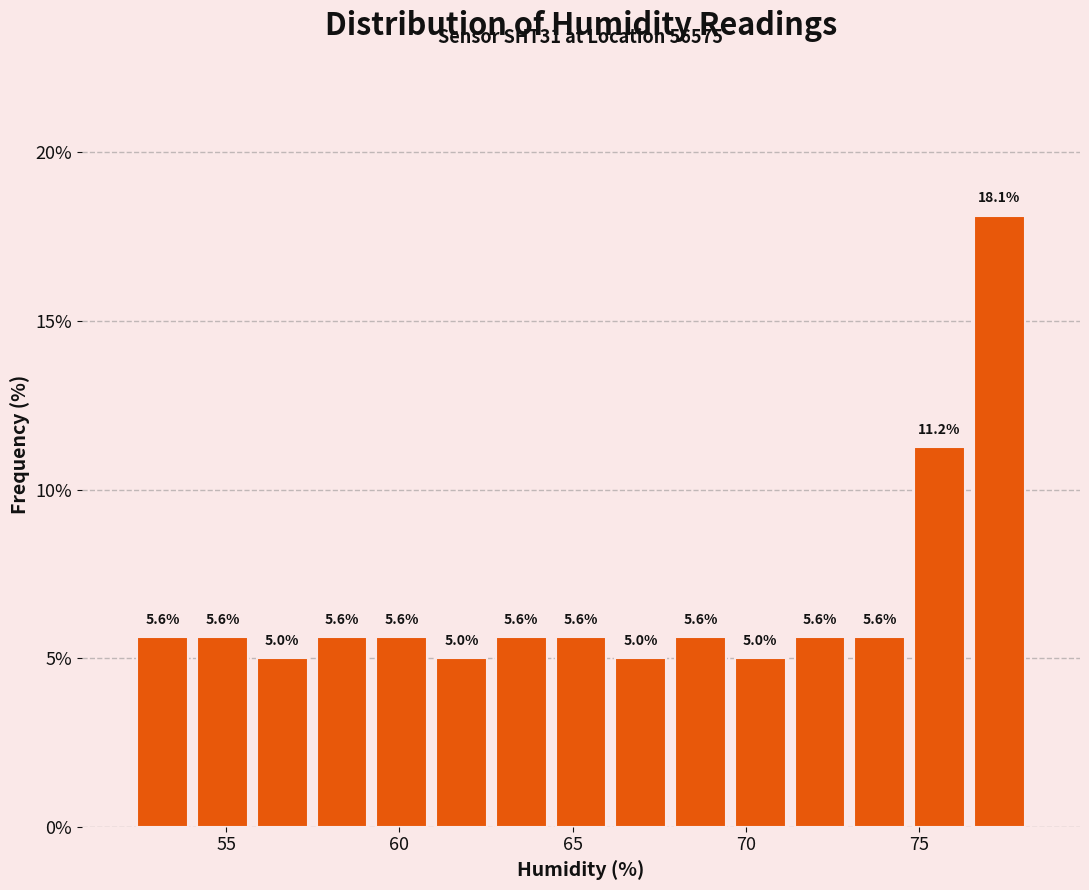

Read against the x-axis, roughly where is the centre of the tallest bar?

77.5